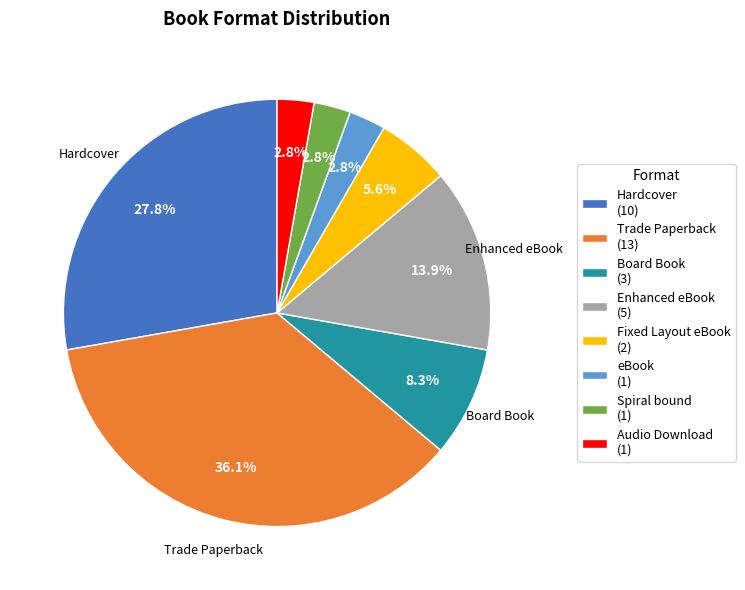

How many segments does this pie chart have?

8